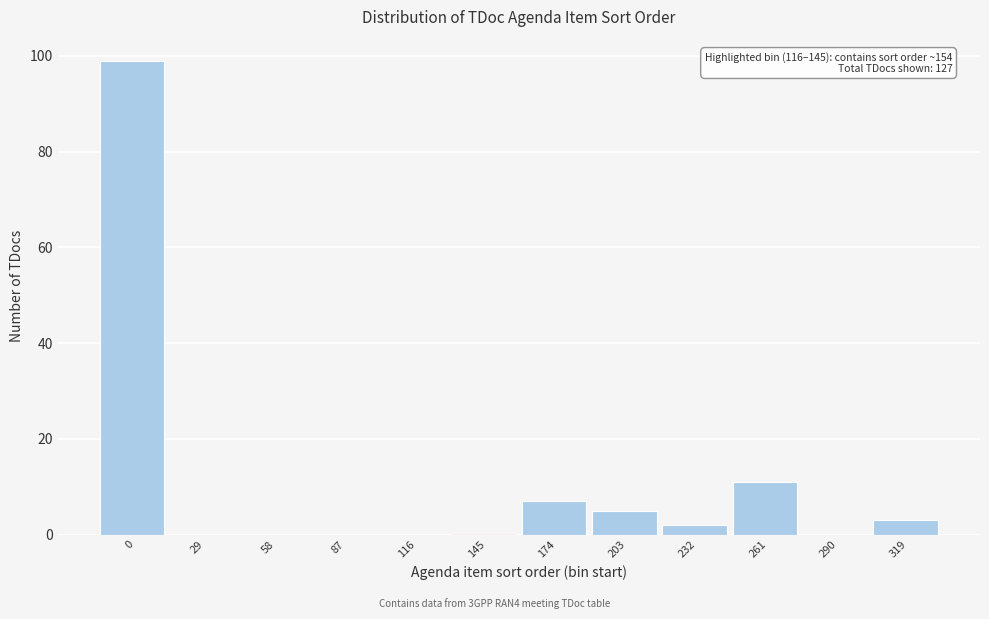

Reading right to left, extract all data points from this chart.

319=3	290=0	261=11	232=2	203=5	174=7	145=0	116=0	87=0	58=0	29=0	0=99